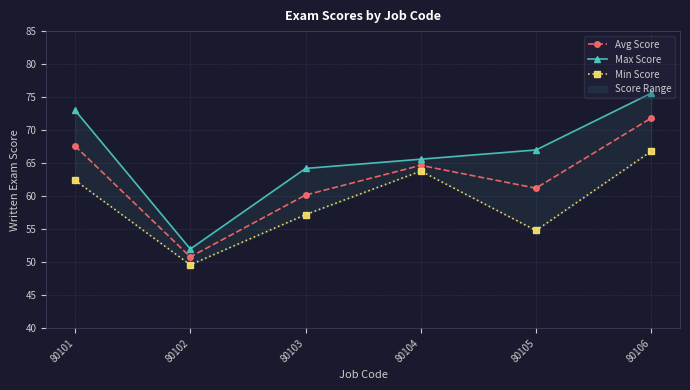

What is the value of the Min Score point at the 4th from the left?

63.8